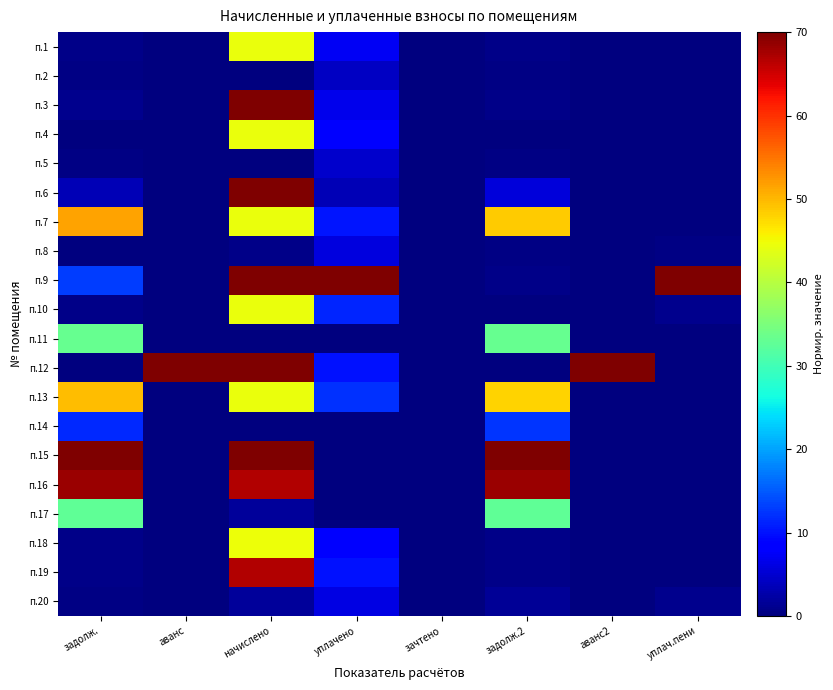

Which category has the lowest value across all series?

аванс